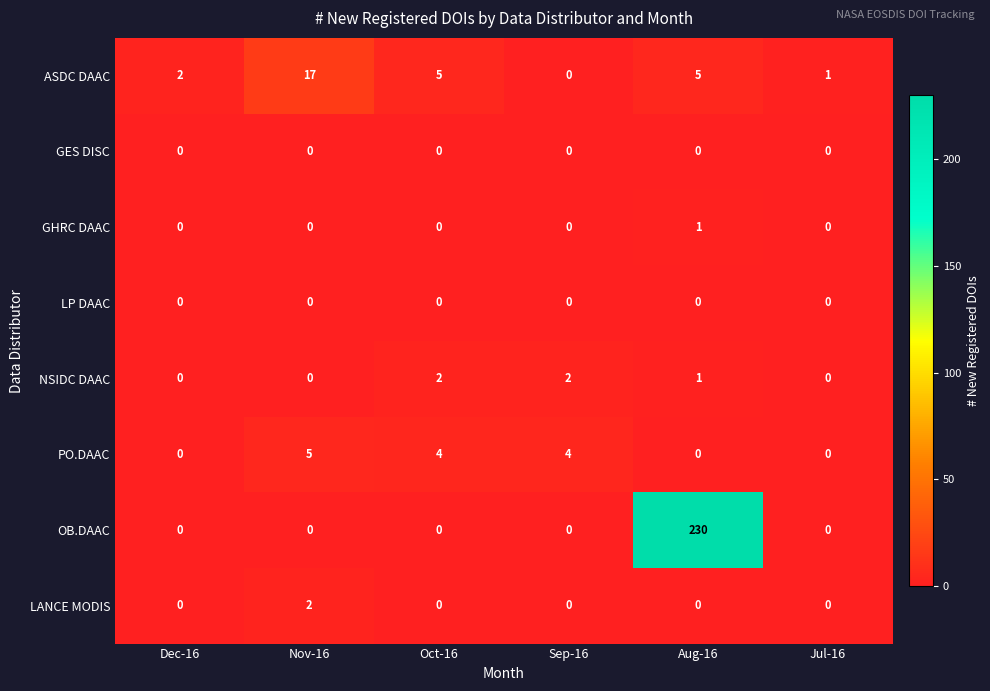

The PO.DAAC series shows 3 at Jul-16. True or false?

False